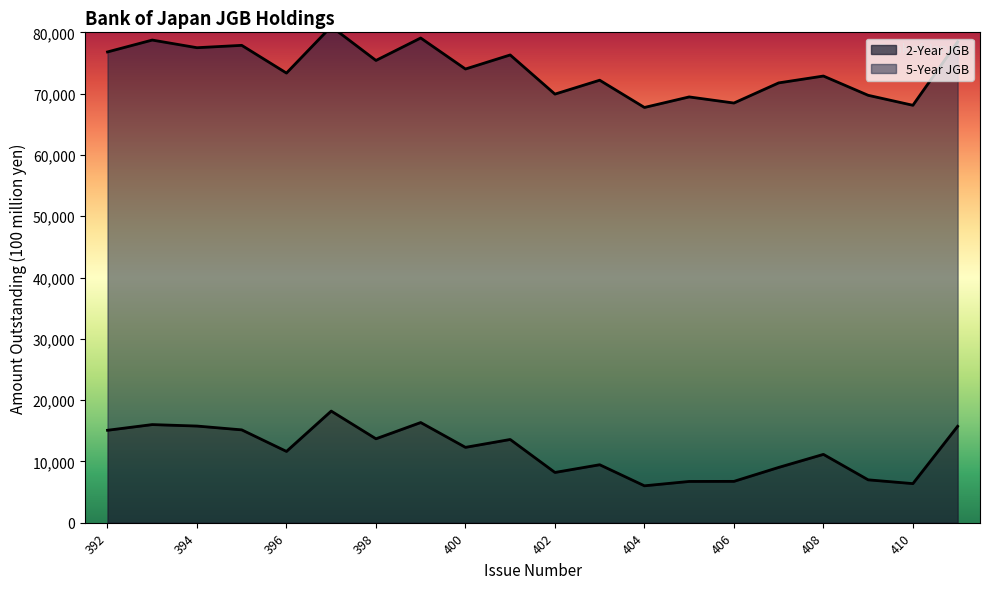

At which category does the data reach its first local valley?

396